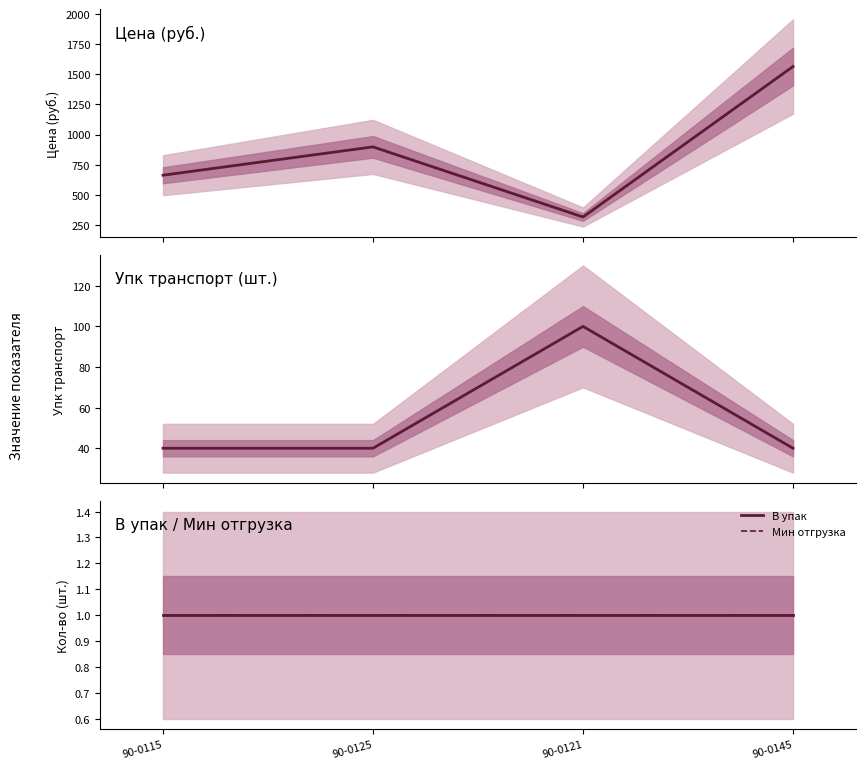

At which category is the sum across all series the highest?

90-0145